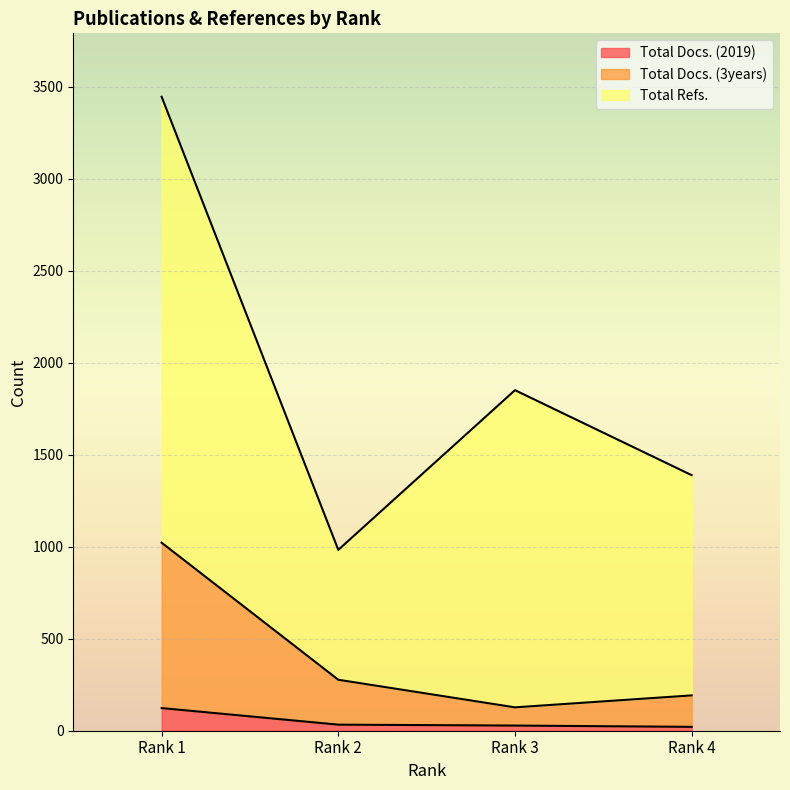

How many lines are shown in the chart?

3